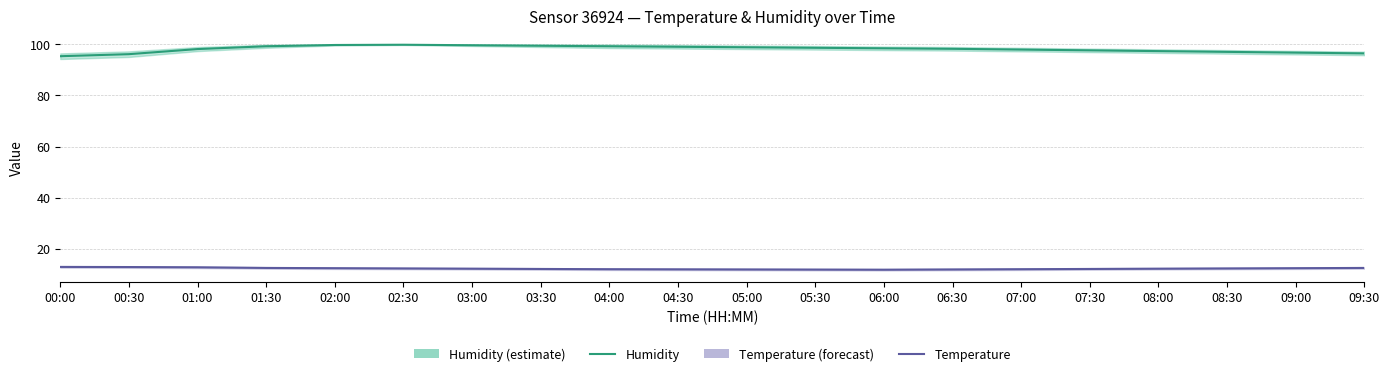

Reading left to right, transcribe all the data shown in this chart.

Humidity: 95.4	96.2	98.2	99.3	99.8	99.9	99.7	99.5	99.3	99.1	98.9	98.7	98.5	98.3	98.0	97.7	97.4	97.1	96.8	96.5
Temperature: 12.8	12.8	12.7	12.4	12.3	12.2	12.1	12.0	11.9	11.8	11.8	11.8	11.7	11.8	11.9	12.0	12.1	12.2	12.3	12.4